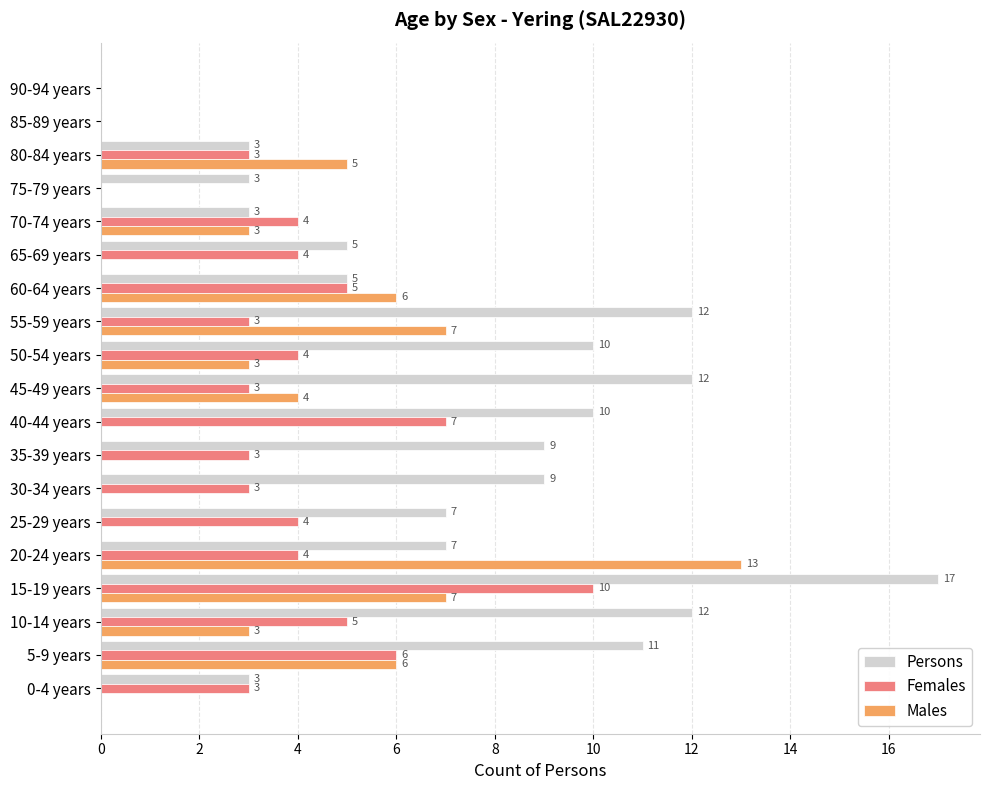

What is the sum of all Females values?

71